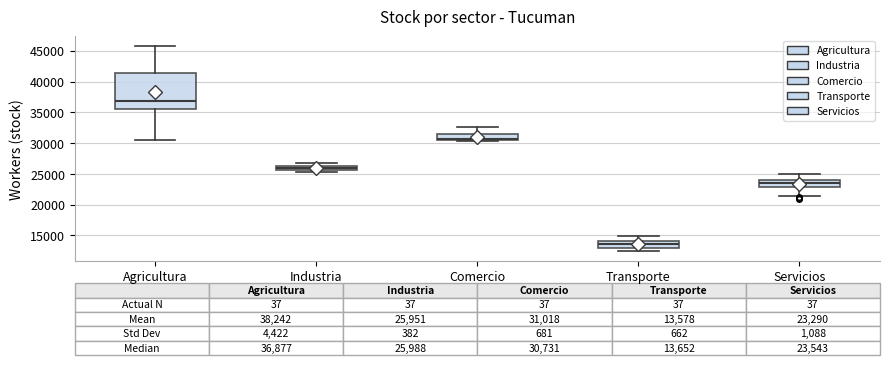

Which box's median line is the highest?

Agricultura